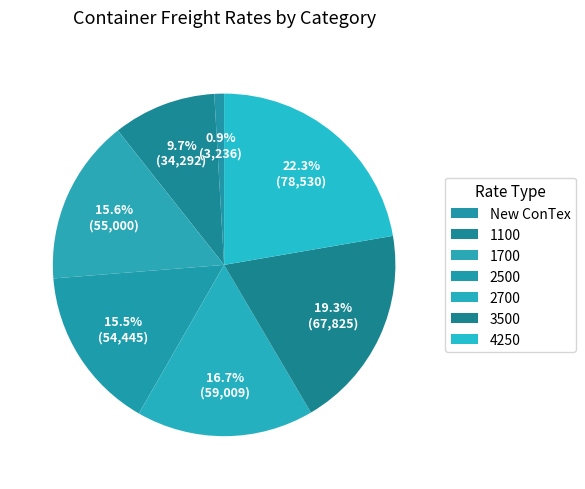

How many slices are in this pie chart?

7